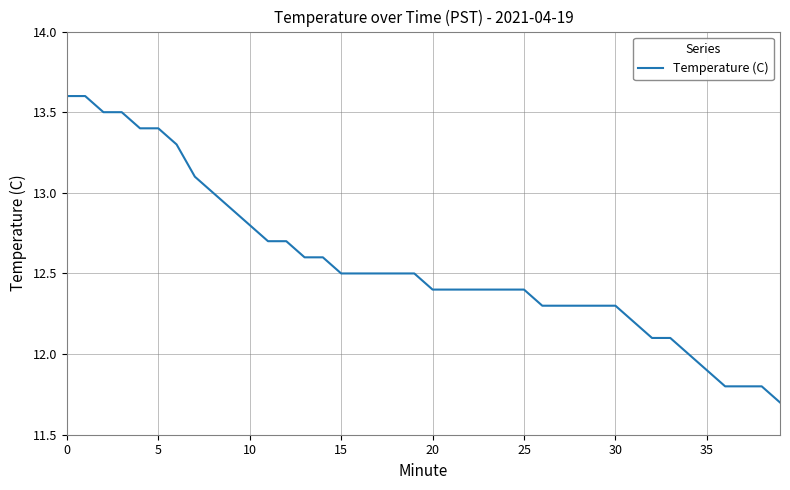

Reading left to right, extract all data points from this chart.

13.6	13.6	13.5	13.5	13.4	13.4	13.3	13.1	13.0	12.9	12.8	12.7	12.7	12.6	12.6	12.5	12.5	12.5	12.5	12.5	12.4	12.4	12.4	12.4	12.4	12.4	12.3	12.3	12.3	12.3	12.3	12.2	12.1	12.1	12.0	11.9	11.8	11.8	11.8	11.7